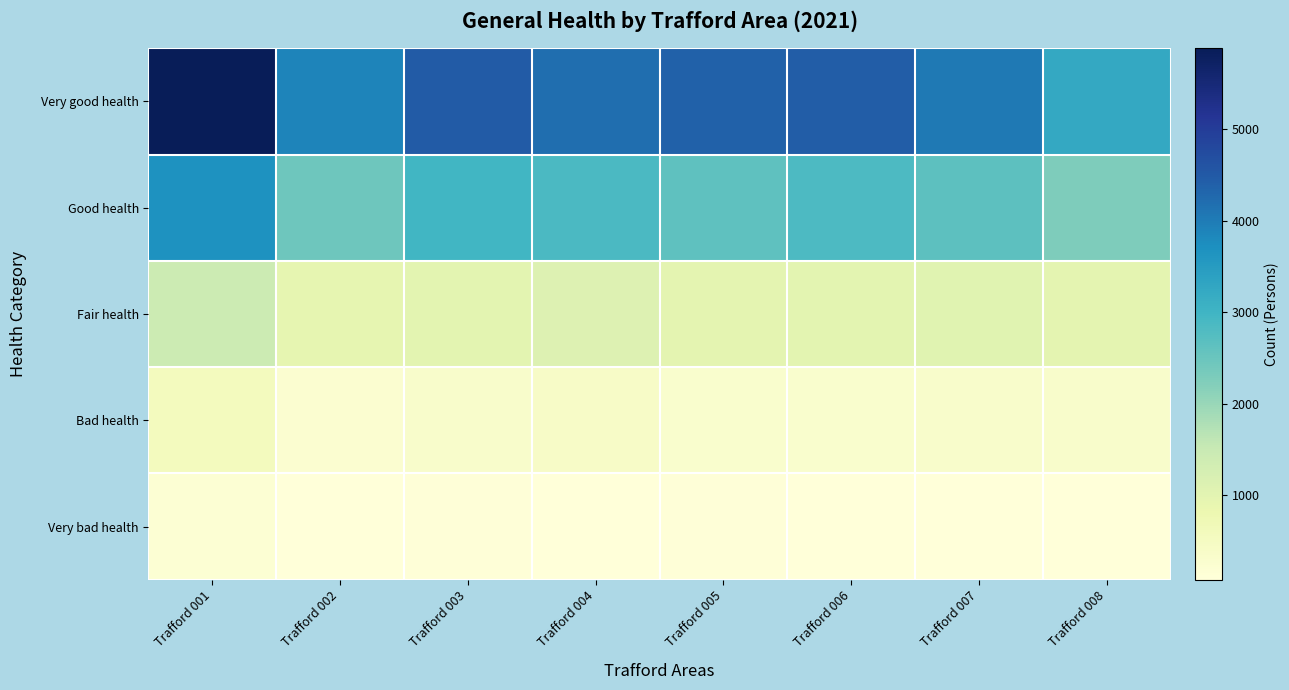

Reading left to right, what are all the values shown in this chart?

Very good health: Trafford 001=5881	Trafford 002=3869	Trafford 003=4471	Trafford 004=4197	Trafford 005=4384	Trafford 006=4452	Trafford 007=4042	Trafford 008=3247
Good health: Trafford 001=3661	Trafford 002=2447	Trafford 003=2965	Trafford 004=2861	Trafford 005=2619	Trafford 006=2843	Trafford 007=2654	Trafford 008=2267
Fair health: Trafford 001=1436	Trafford 002=926	Trafford 003=1004	Trafford 004=1116	Trafford 005=972	Trafford 006=988	Trafford 007=1052	Trafford 008=982
Bad health: Trafford 001=555	Trafford 002=260	Trafford 003=335	Trafford 004=410	Trafford 005=305	Trafford 006=289	Trafford 007=341	Trafford 008=336
Very bad health: Trafford 001=189	Trafford 002=79	Trafford 003=104	Trafford 004=93	Trafford 005=114	Trafford 006=82	Trafford 007=99	Trafford 008=92